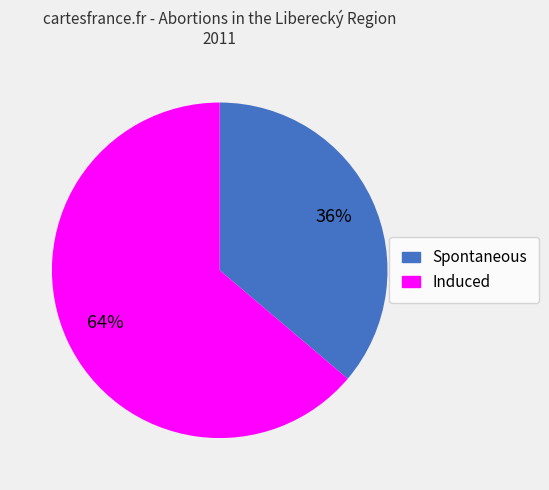

Rank the categories by value from lowest to highest.

Spontaneous, Induced